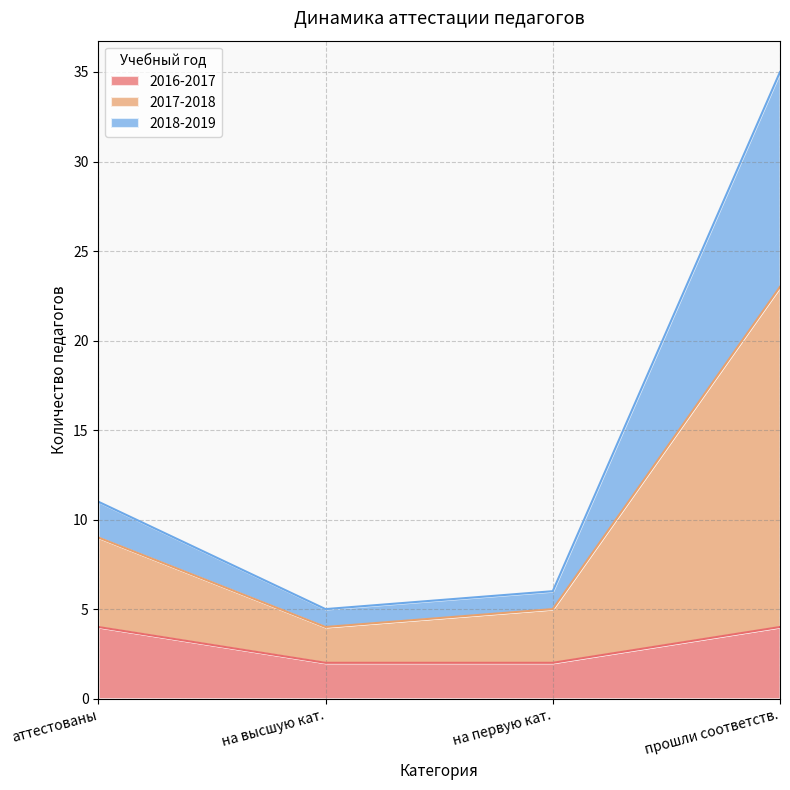

Rank the series by their average value, from lowest to highest.

2016-2017, 2018-2019, 2017-2018